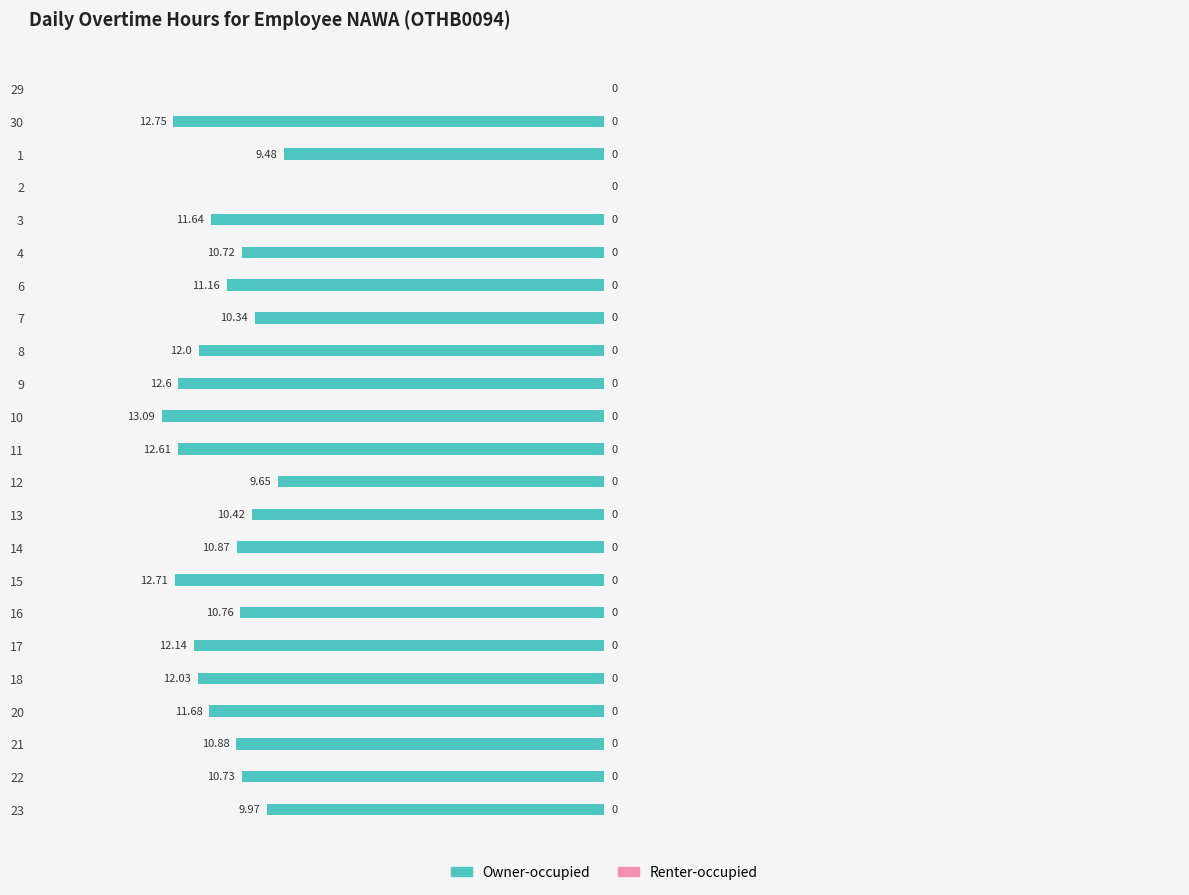

Which has a higher value, 3 or 6?

6